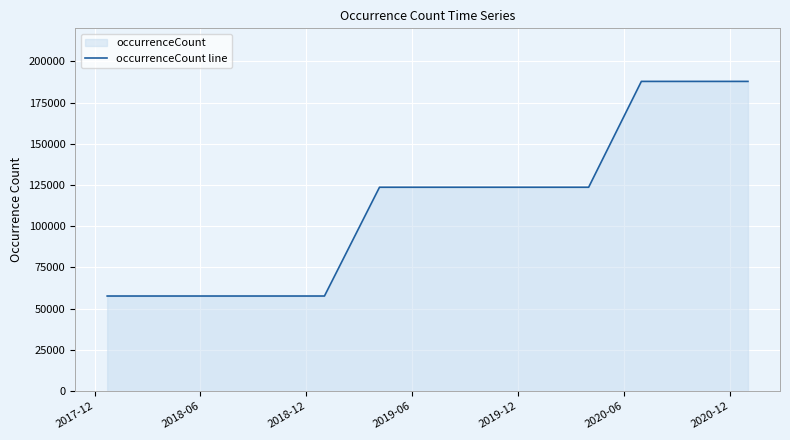

What is the minimum value shown in the chart?

57671